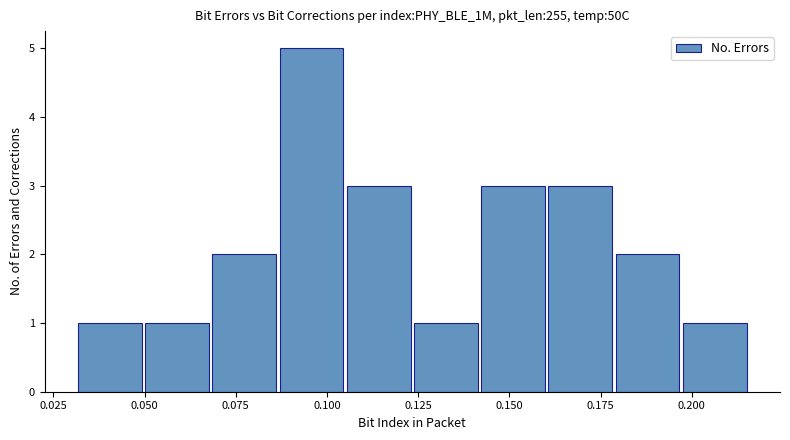

Read against the x-axis, roughly where is the centre of the tallest bar?

0.095